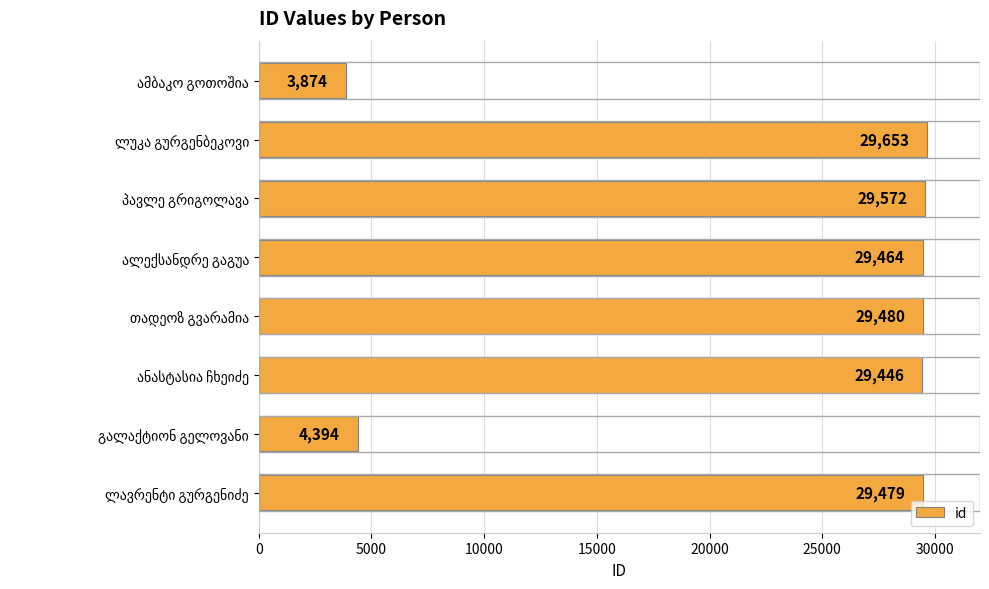

What is the maximum value shown in the chart?

29653